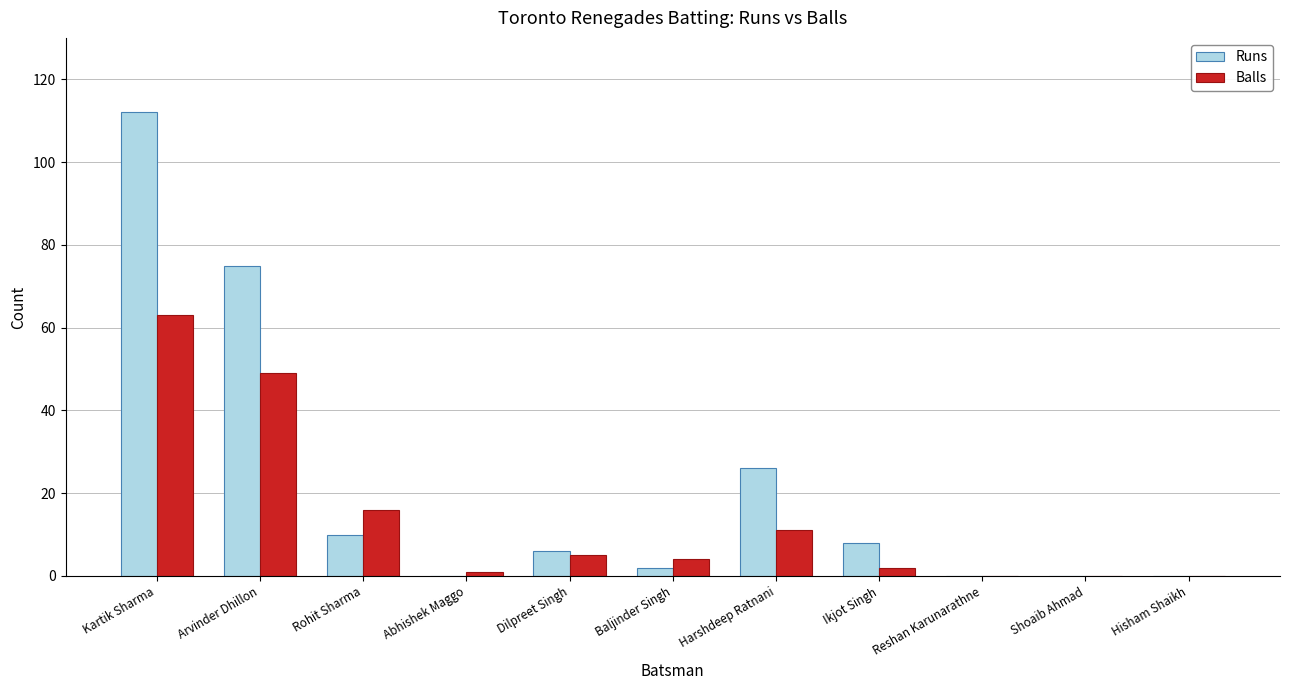

How many distinct data groups are displayed?

2